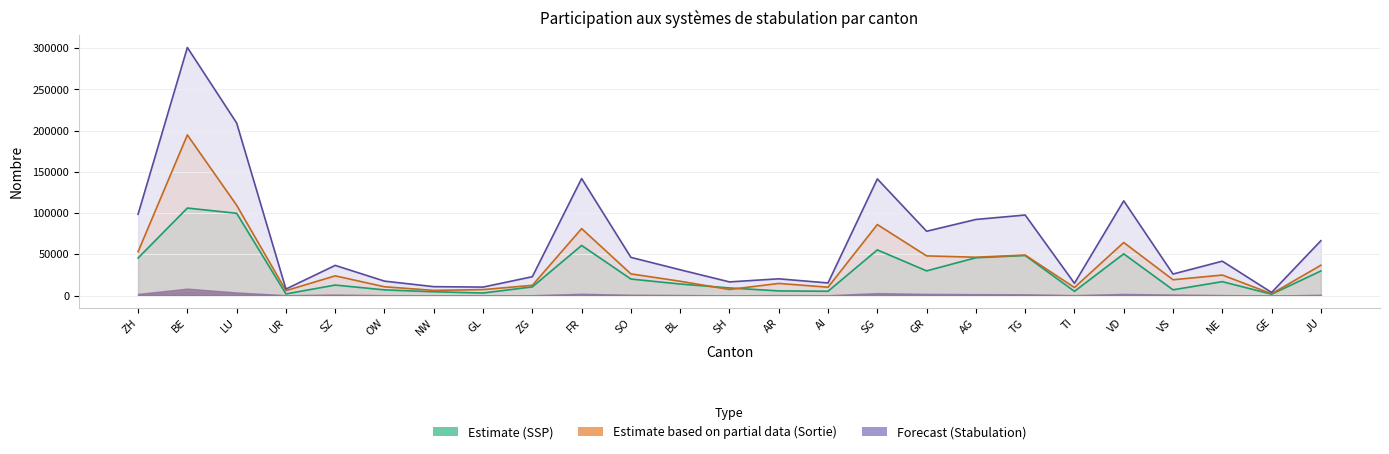

Reading left to right, extract all data points from this chart.

Exploitations SSP: ZH=98621	BE=300913	LU=209304	UR=7866	SZ=36562	OW=17467	NW=10765	GL=10231	ZG=22836	FR=141912	SO=46269	BL=31239	SH=16523	AR=20271	AI=15249	SG=141456	GR=77973	AG=92281	TG=97656	TI=14819	VD=114870	VS=26061	NE=41666	GE=3728	JU=66480
UGB SSP: ZH=45468	BE=106114	LU=99754	UR=1934	SZ=12692	OW=6853	NW=4547	GL=3049	ZG=10466	FR=60751	SO=20003	BL=13932	SH=9193	AR=5593	AI=5160	SG=55351	GR=29896	AG=45825	TG=48561	TI=5102	VD=50534	VS=6922	NE=16818	GE=1597	JU=29756
UGB Sortie: ZH=53153	BE=194799	LU=109549	UR=5931	SZ=23869	OW=10613	NW=6217	GL=7181	ZG=12370	FR=81162	SO=26266	BL=17307	SH=7330	AR=14678	AI=10089	SG=86106	GR=48077	AG=46457	TG=49095	TI=9718	VD=64336	VS=19138	NE=24847	GE=2132	JU=36724